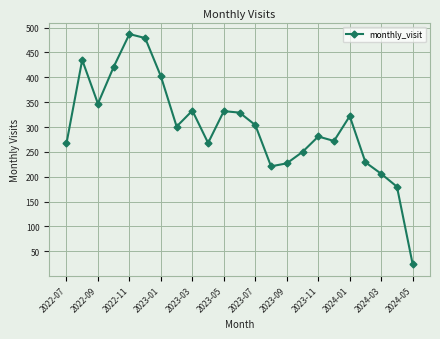

True or false: there are more than 1 points higher than both neighbors.

True